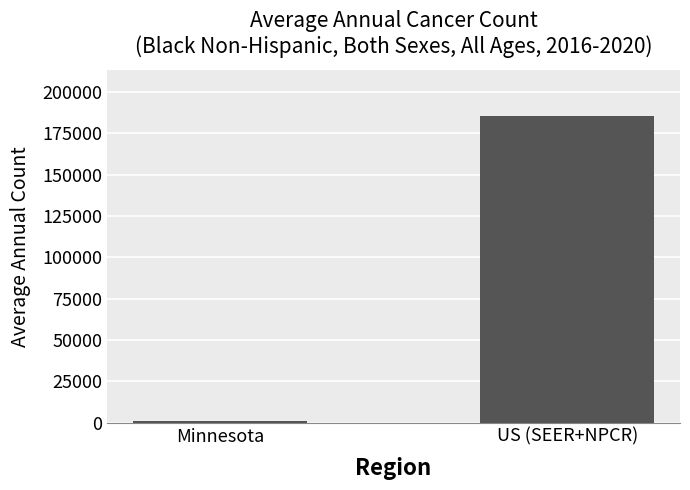

Which category has the lowest value across all series?

Minnesota